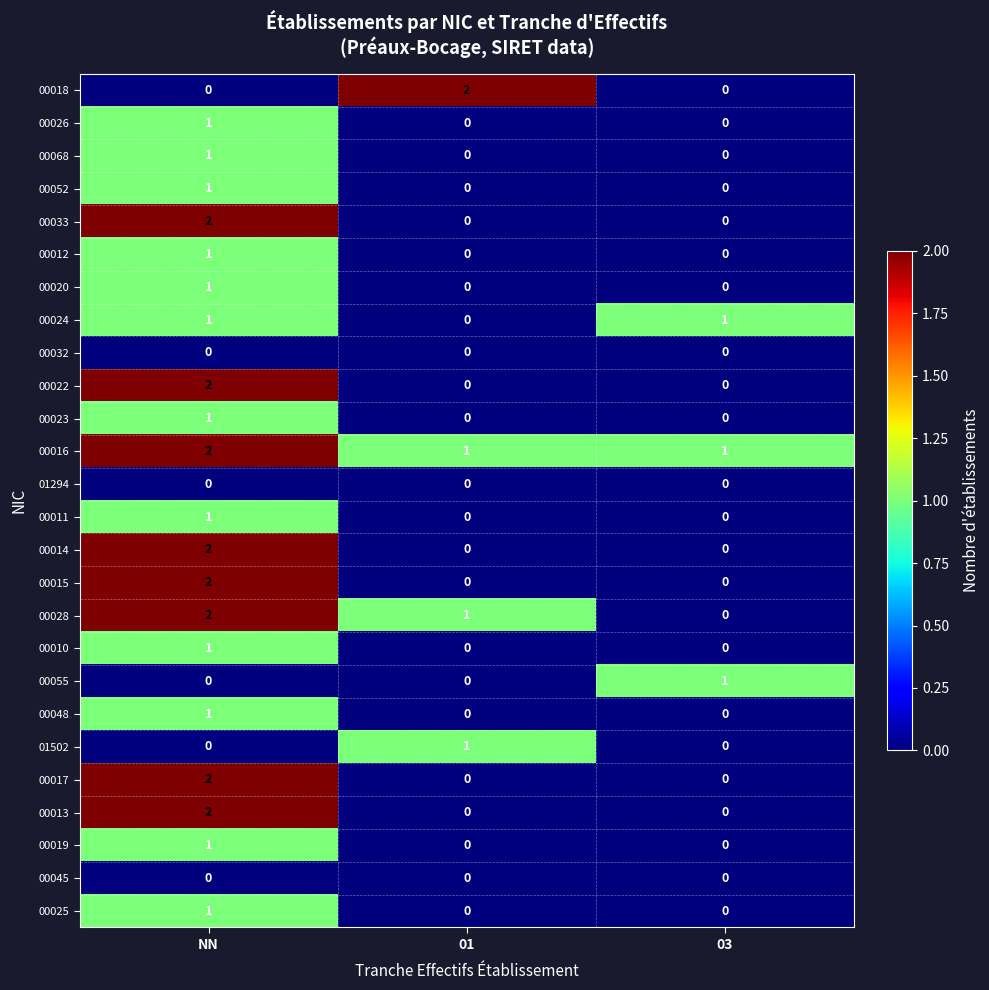

How many 00016 values are between 1 and 2?

3